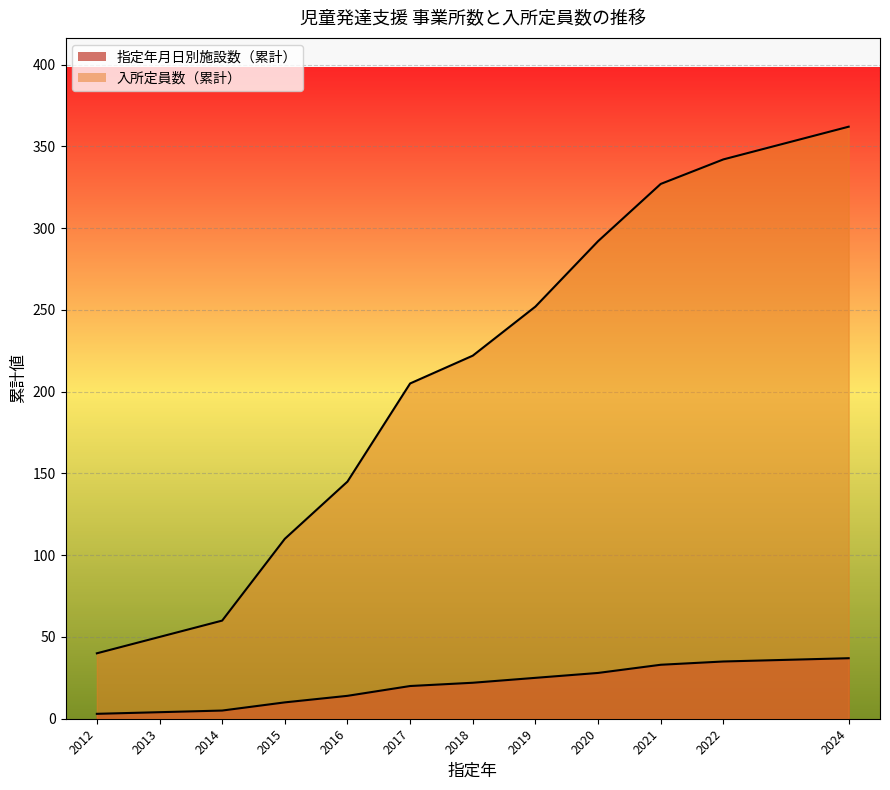

What are all the series names shown in the legend?

指定年月日別施設数, 入所定員数累計